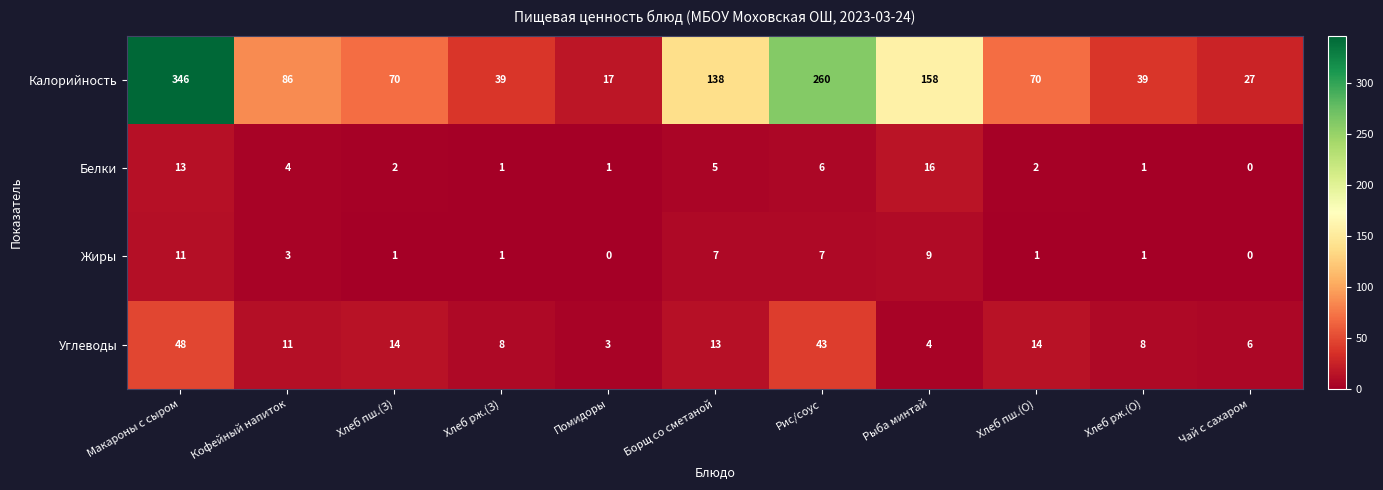

Rank the series at Помидоры from highest to lowest value.

Калорийность, Углеводы, Белки, Жиры